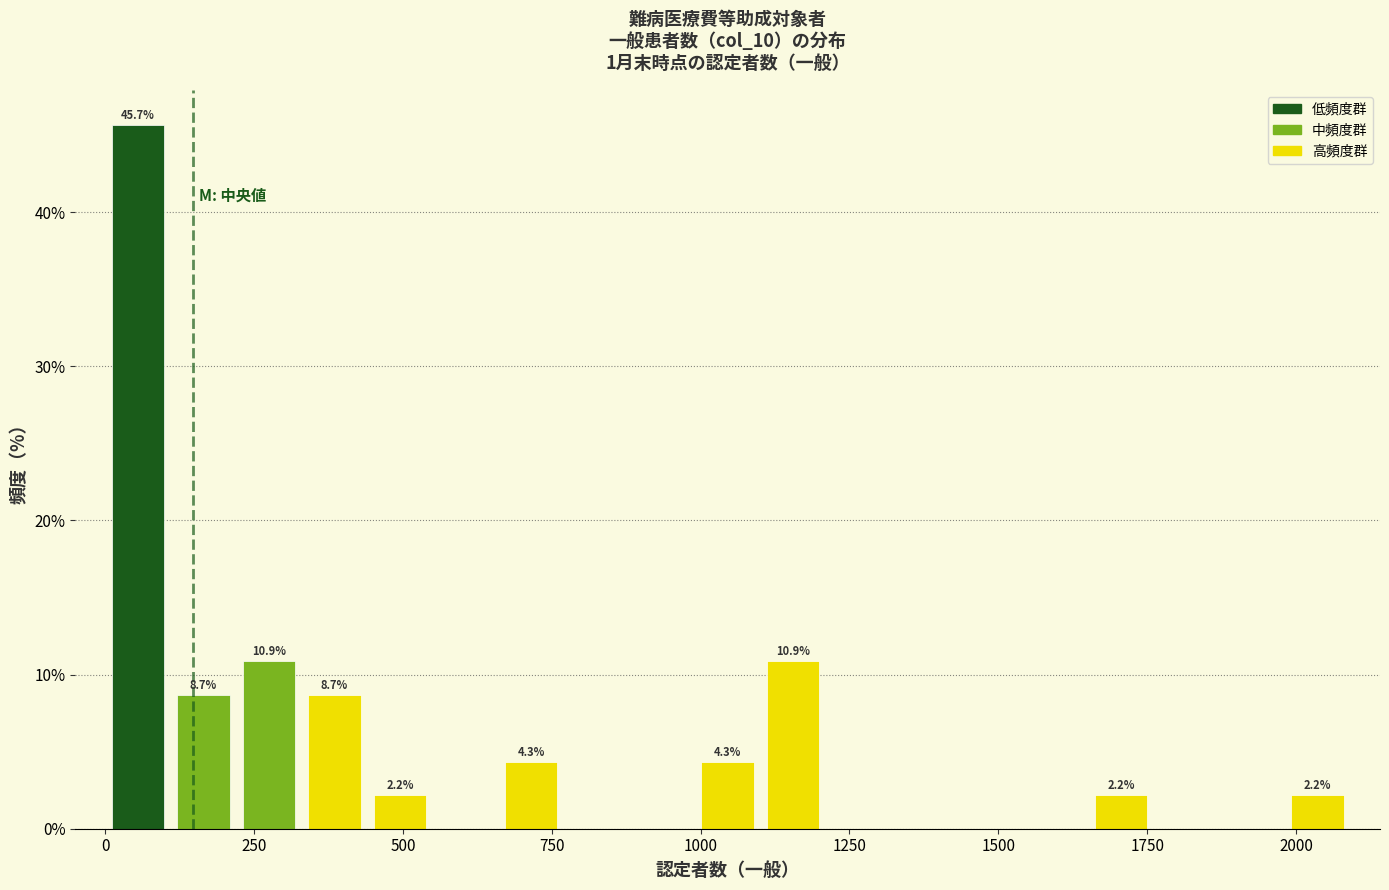

Read against the x-axis, roughly where is the centre of the tallest bar?

50